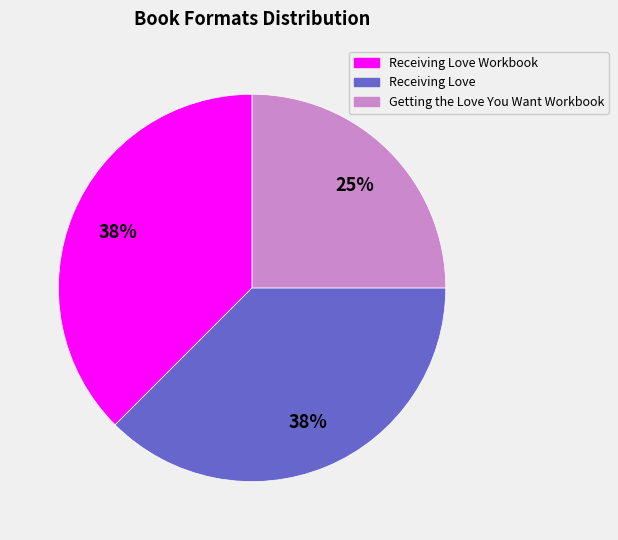

To the nearest percent, what is the average slice percentage?

33%